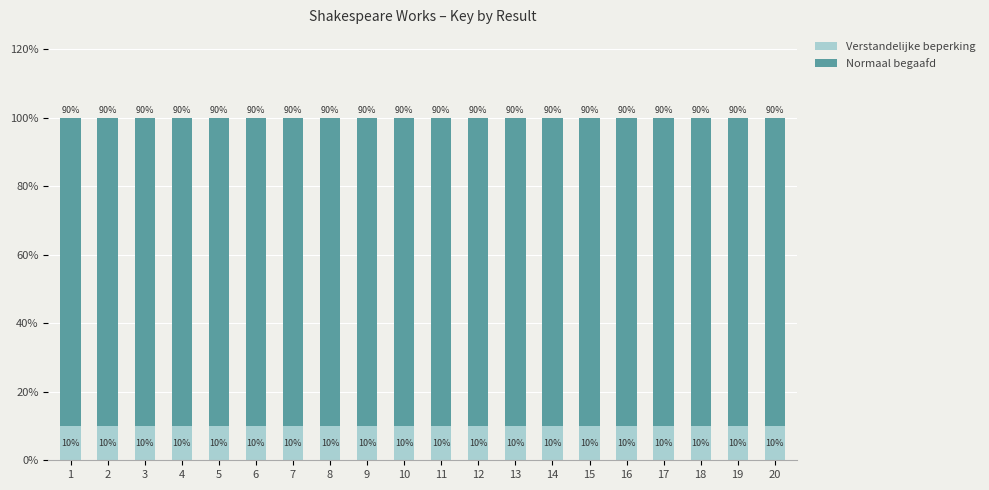

What is the total value across all series at 5?

100.0